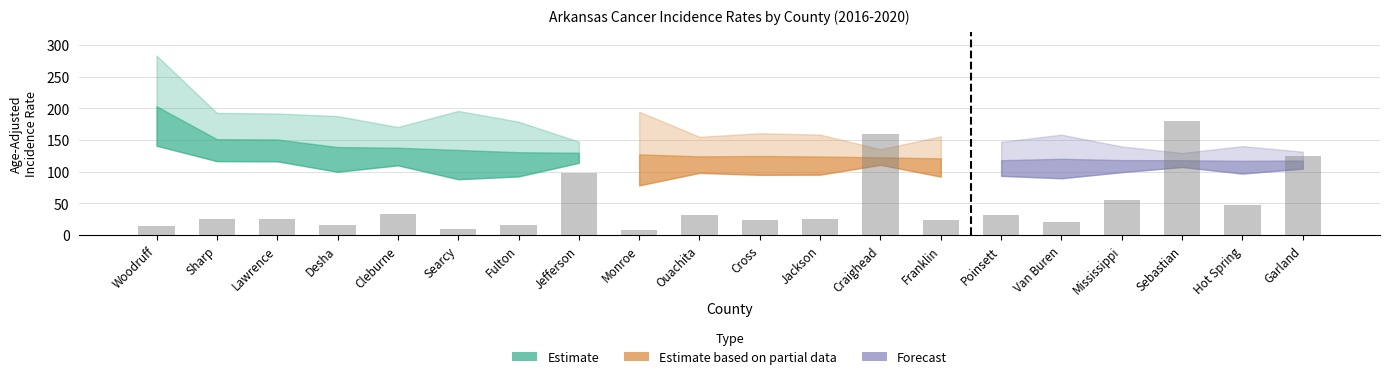

Reading left to right, what are all the values shown in this chart?

14	26	26	16	34	10	16	98	8	32	24	26	160	24	32	20	56	180	48	124